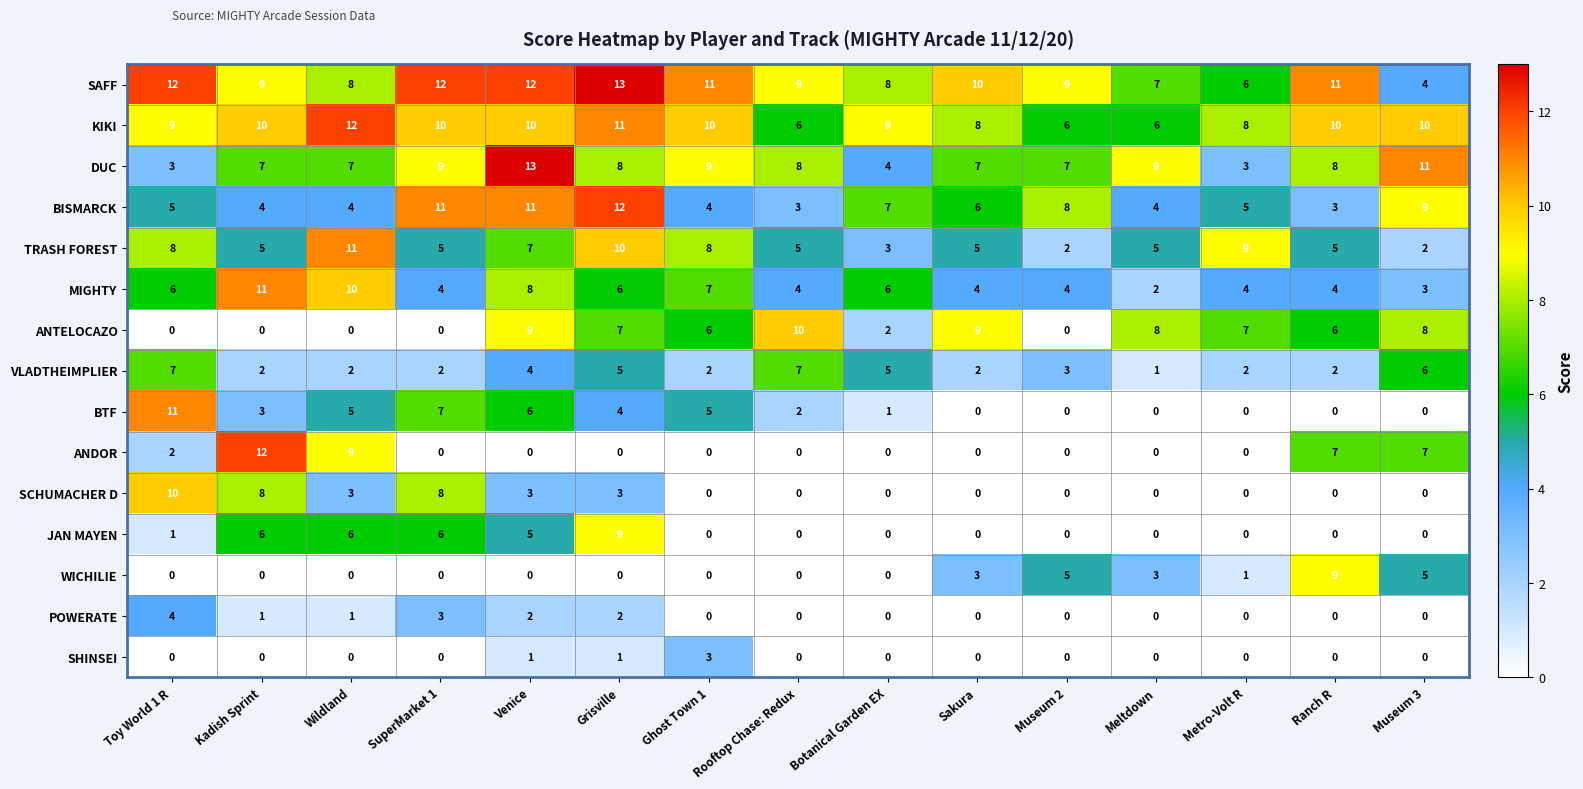

Is the value of VLADTHEIMPLIER at Wildland greater than the value of ANTELOCAZO at Meltdown?

No